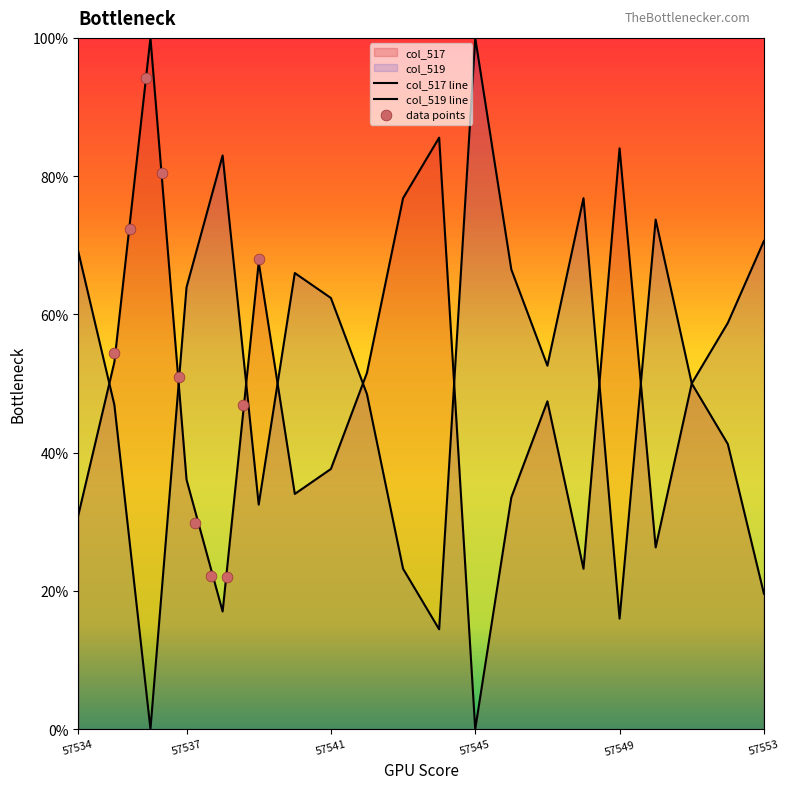

What are all the series names shown in the legend?

col_517, col_519